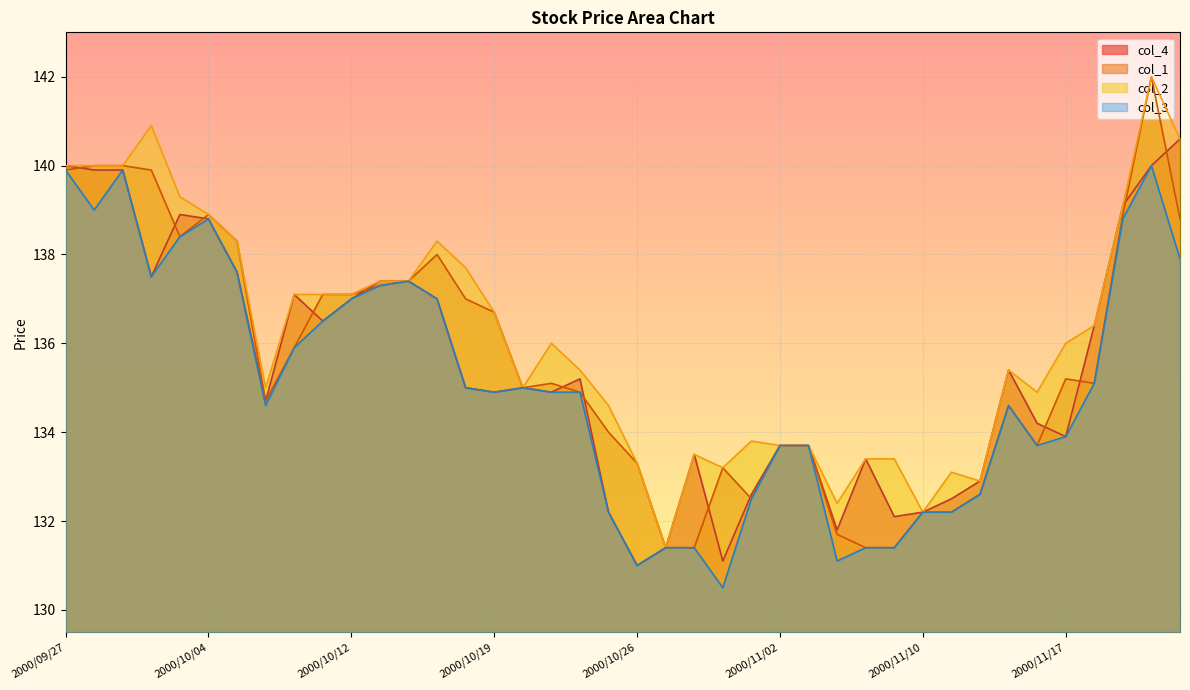

At which label does col_3 first exceed 134?

2000/09/27